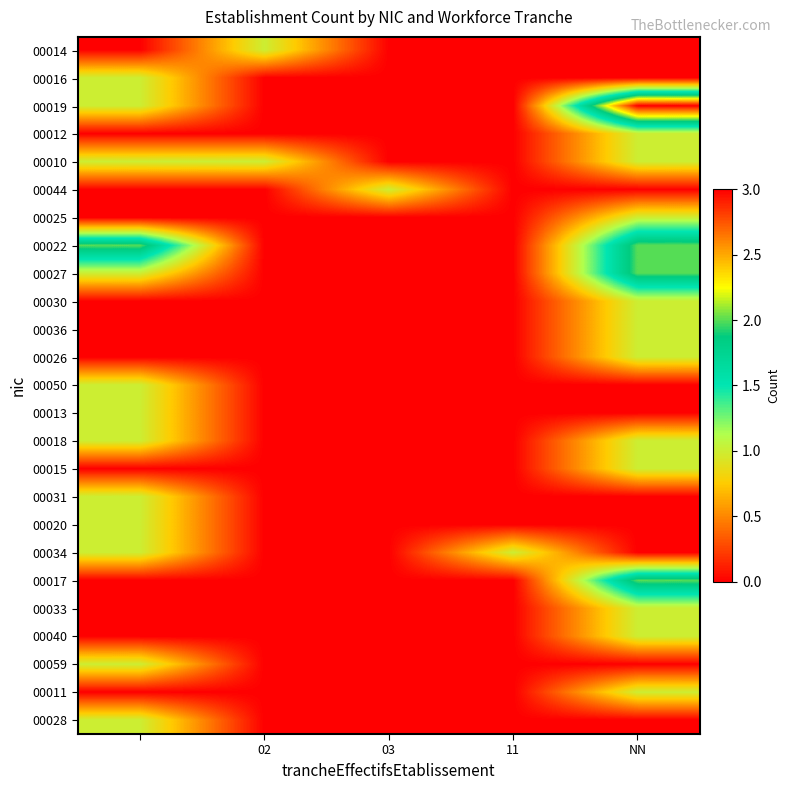

At how many categories does at least one series exceed 0?

5